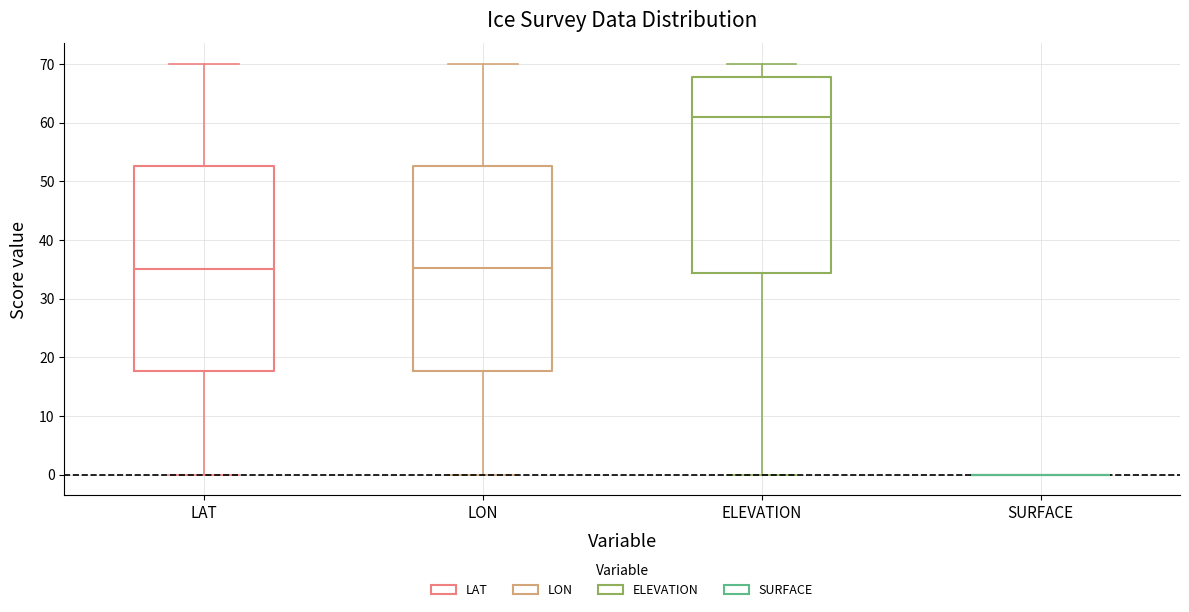

Reading left to right, read every box against the y-axis: the position of its median line, the range the box covers, and the ends of its whiskers. The values are not printed on the chart, so give them approximately, as read against the axis.

LAT: median 35, box 18 to 53, whiskers 0 to 70
LON: median 35, box 18 to 53, whiskers 0 to 70
ELEVATION: median 61, box 34 to 68, whiskers 0 to 70
SURFACE: box collapsed to a line at 0, whiskers 0 to 0